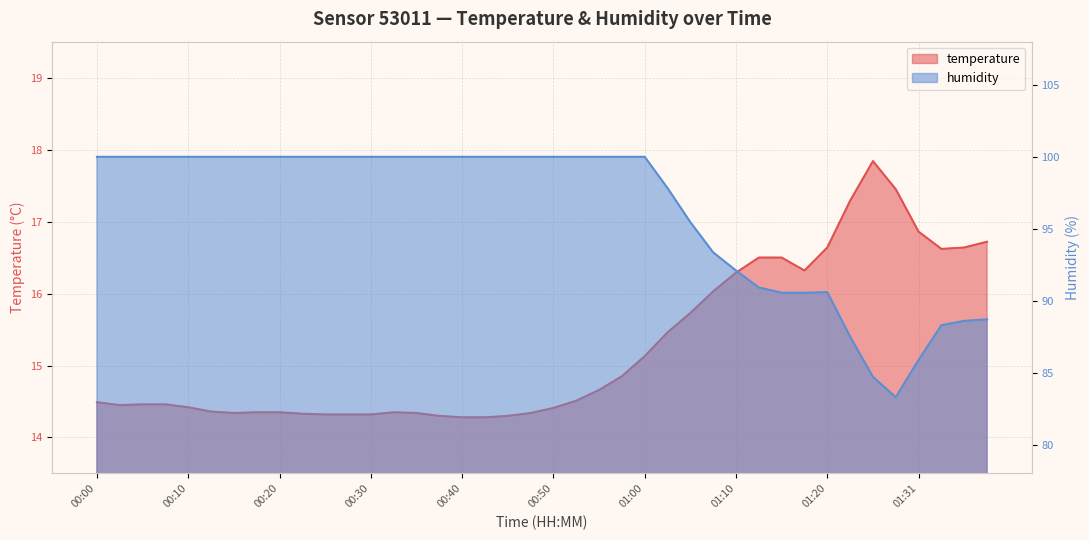

What is the lowest value of the temperature series?

14.3